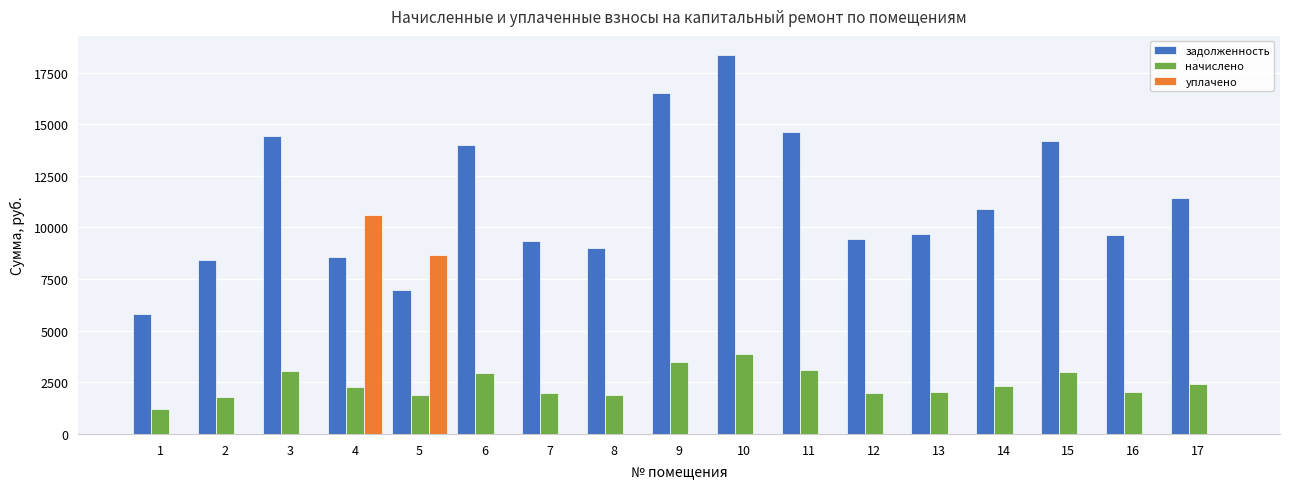

Which series changed the most between 11 and 17?

задолженность